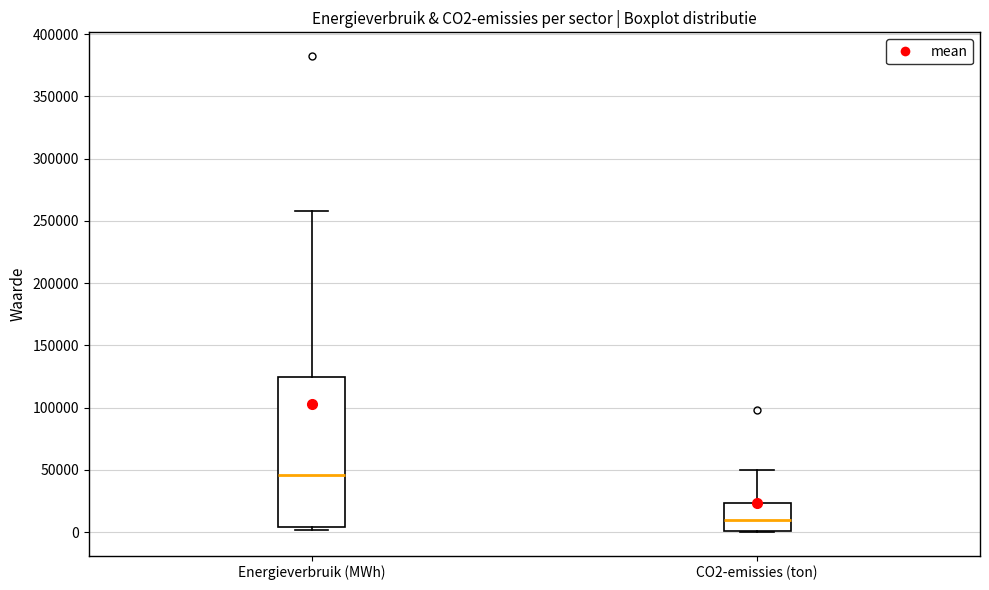

Reading left to right, transcribe this box plot: for each box, give where its median line is, the range the box spans, and where its two whiskers end, as read against the y-axis. The values are not printed on the chart, so give them approximately, as read against the axis.

Energieverbruik (MWh): median 45000, box 5000 to 125000, whiskers 0 to 260000
CO2-emissies (ton): median 10000, box 0 to 25000, whiskers 0 to 50000